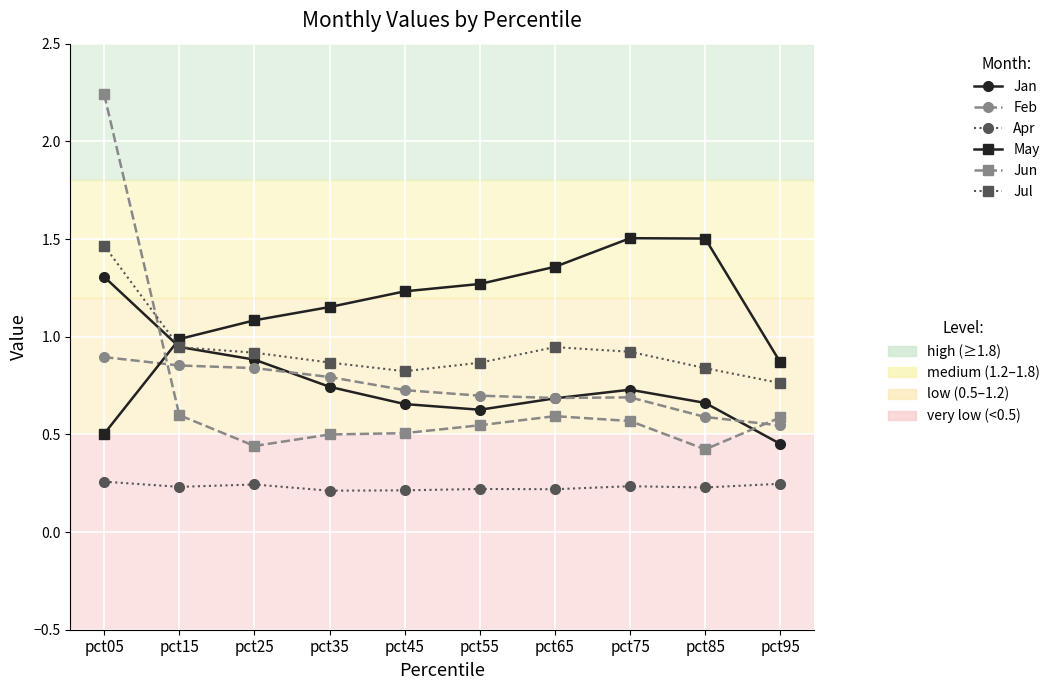

Count the number of data series in this chart.

6